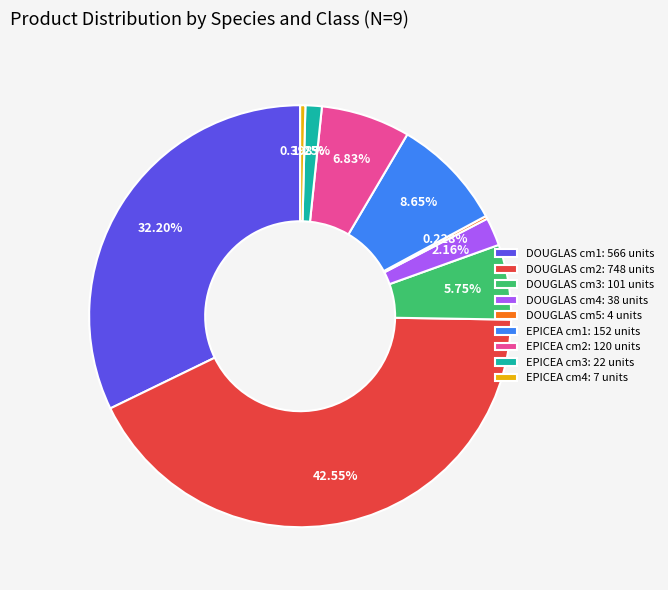

Between EPICEA cm3: 22 units and DOUGLAS cm1: 566 units, which is larger?

DOUGLAS cm1: 566 units